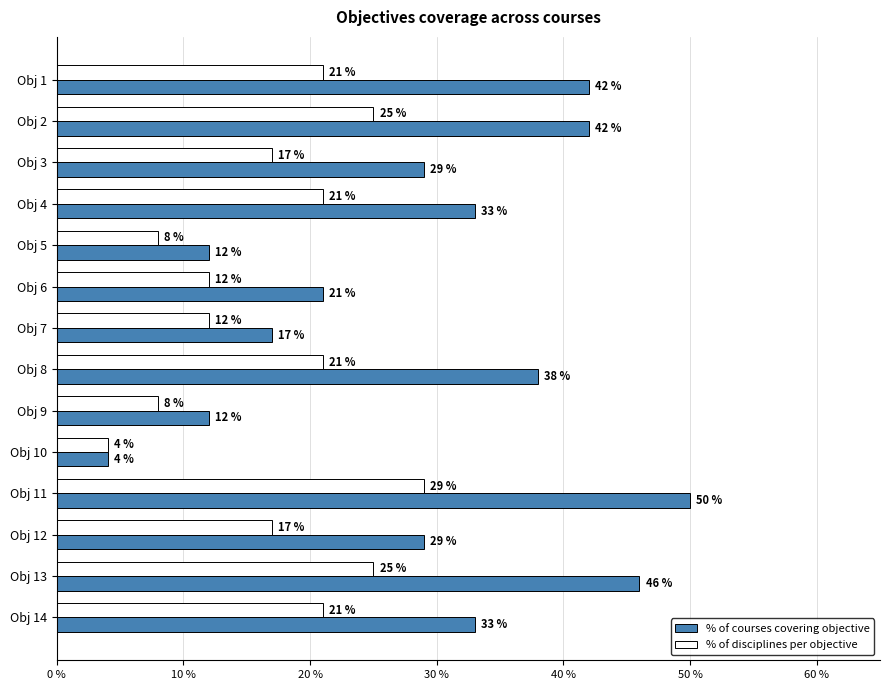

The % of courses covering objective series shows 42 at Obj 1. True or false?

True